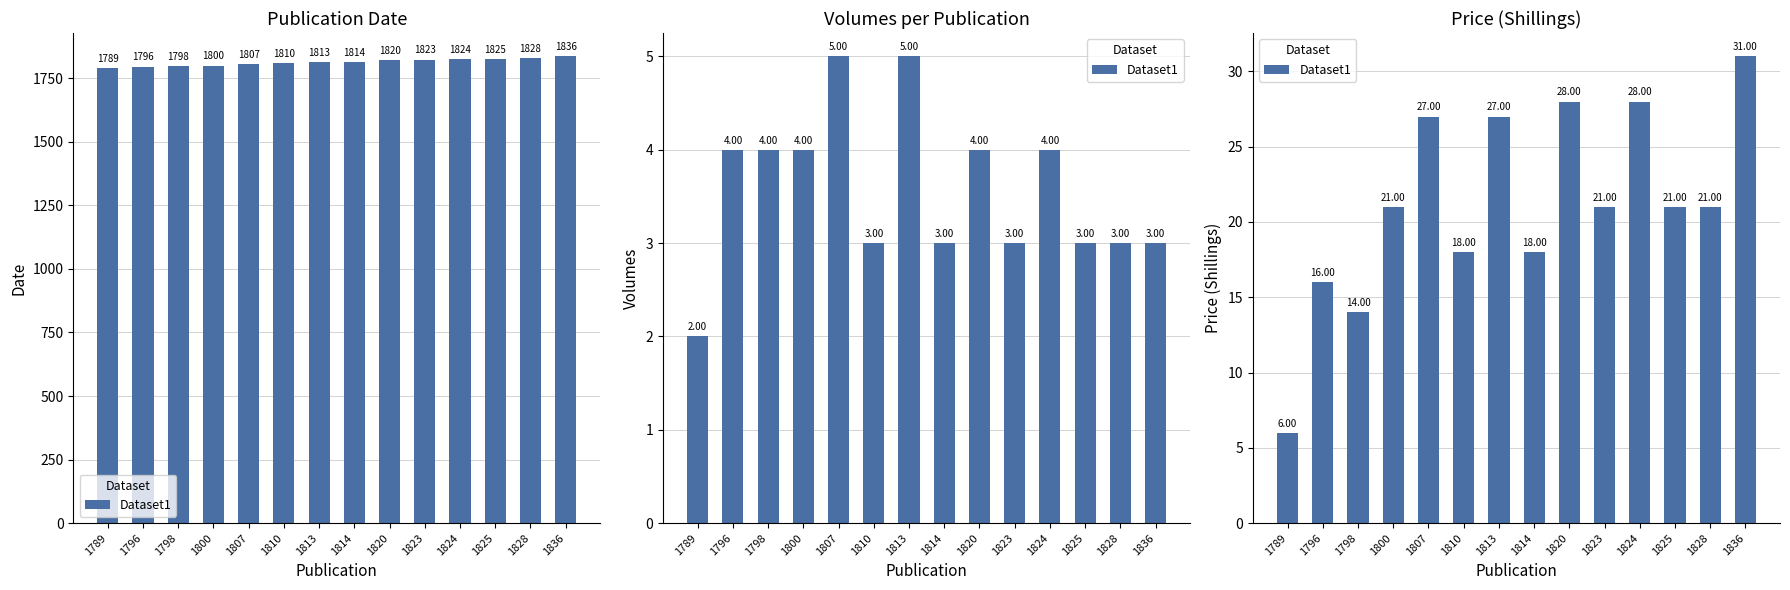

How many data points are above 21?

5